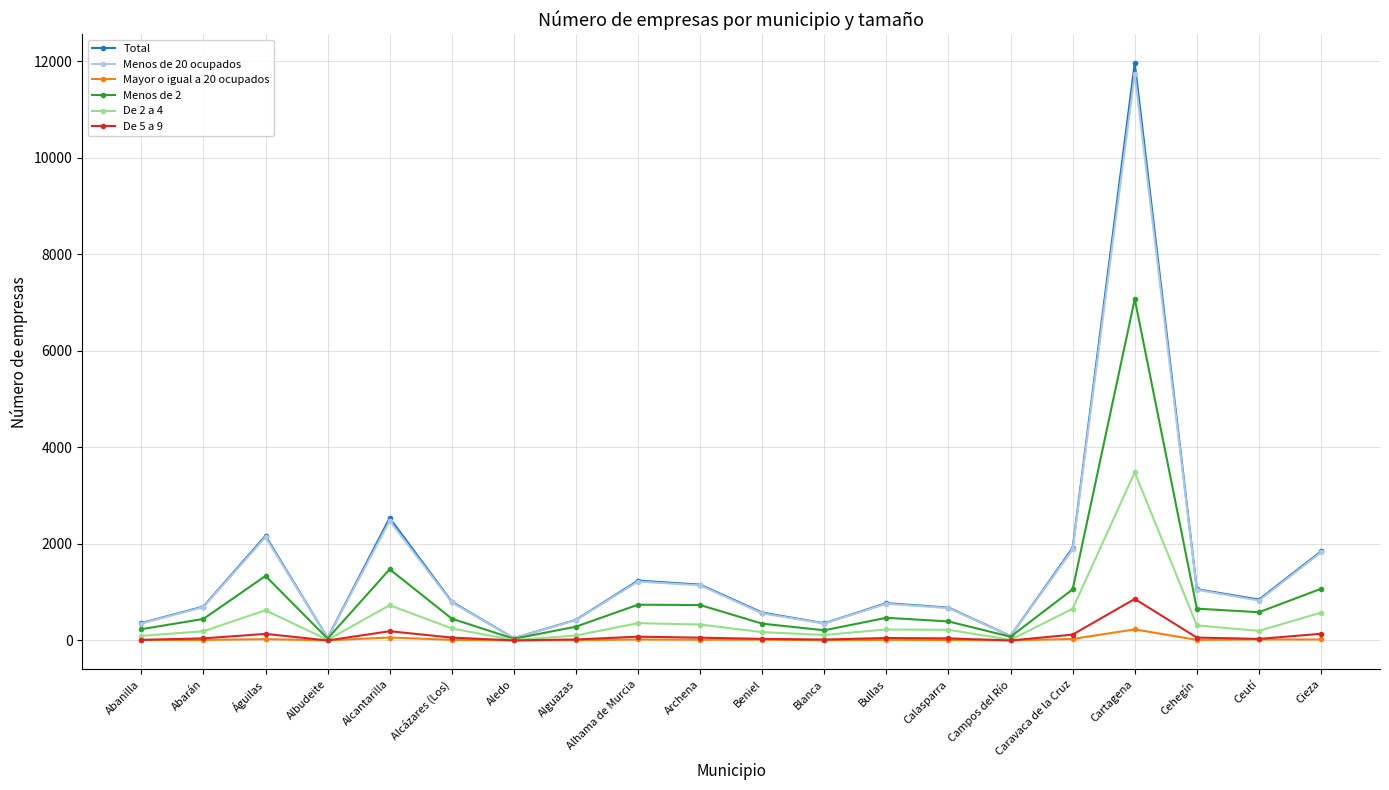

What is the spread (max minus min) of values at Ceutí?

826